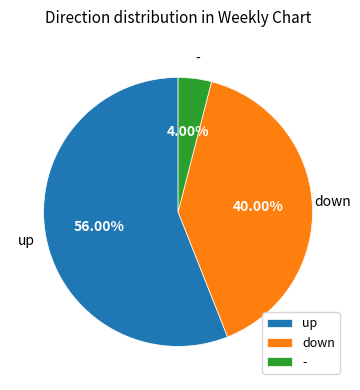

What percentage is the up slice, to the nearest percent?

56%